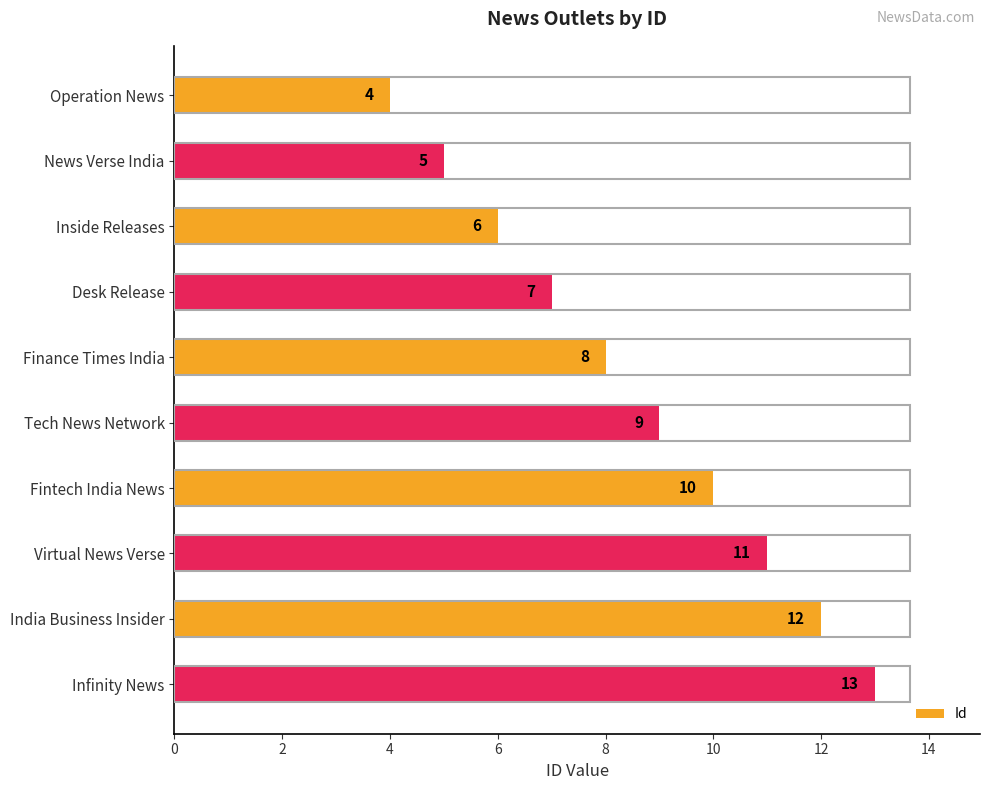

Which has a higher value, India Business Insider or Virtual News Verse?

India Business Insider